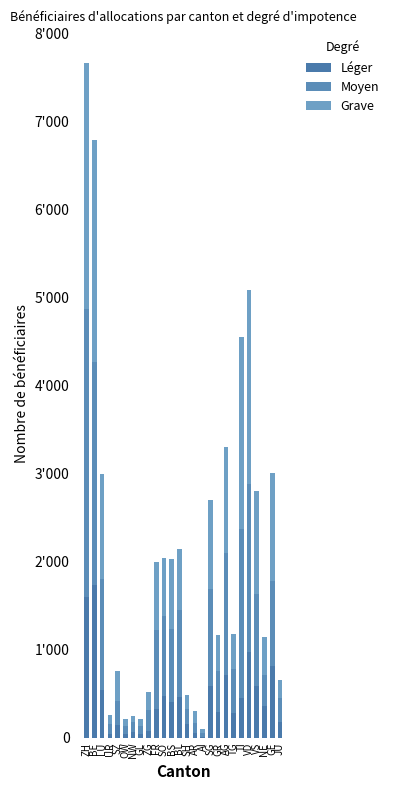

Are the bars grouped side by side (vs. stacked)?

No